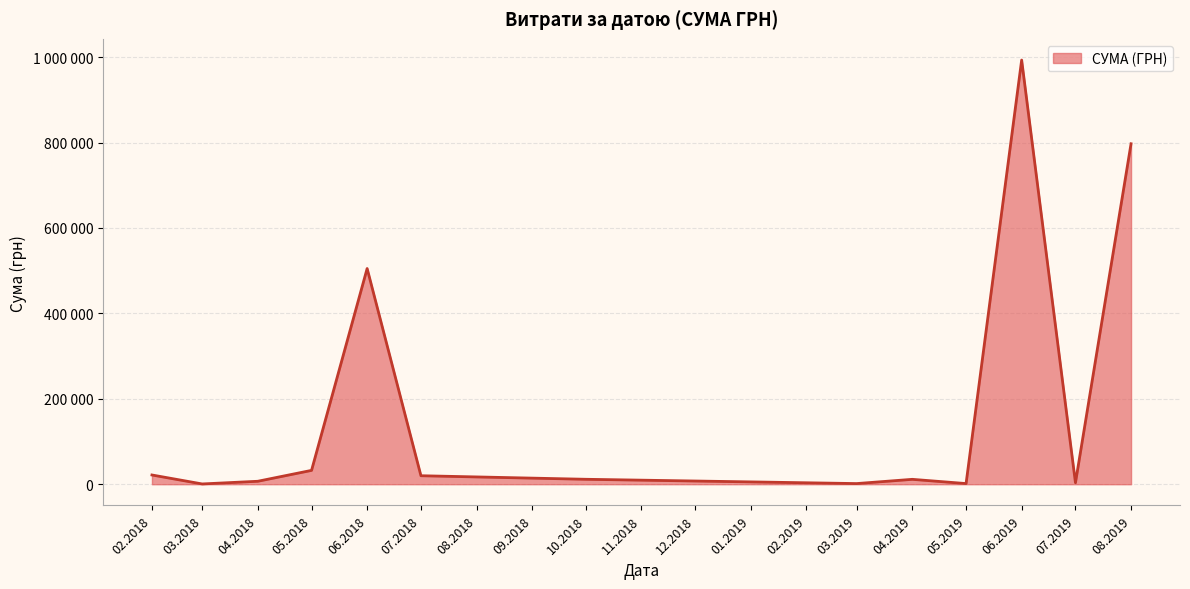

Does the chart have visible grid lines?

Yes